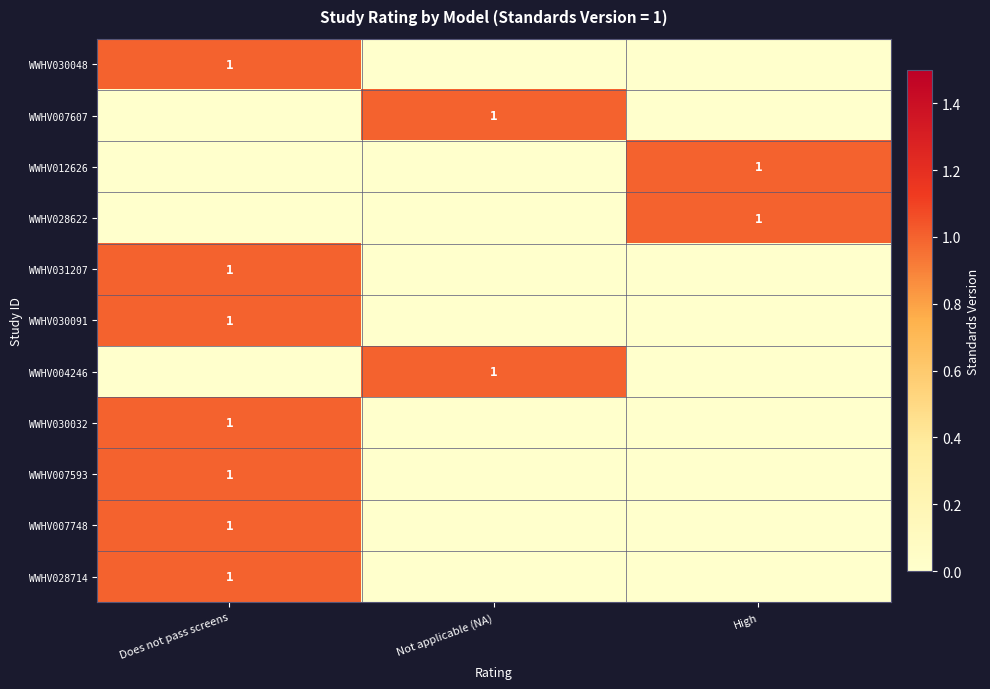

True or false: WWHV031207 has a value of 0 at Does not pass screens.

False